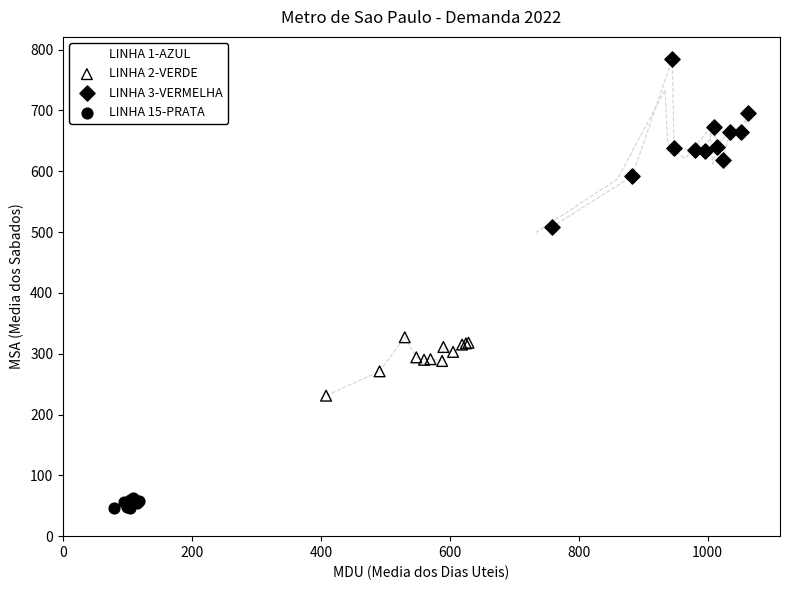

Which series has the widest spread of Y values?

LINHA 3-VERMELHA